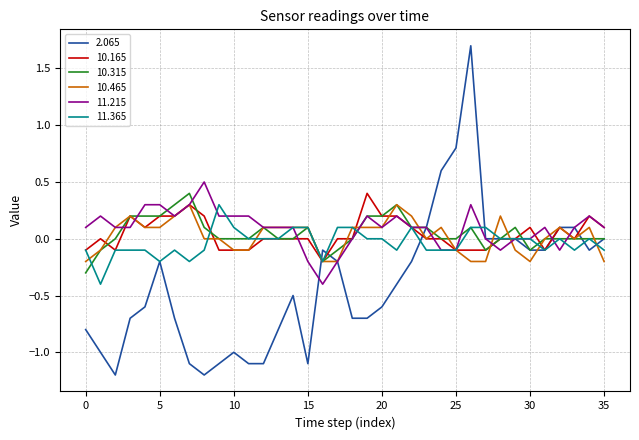

Which series has the widest spread of values?

2.065